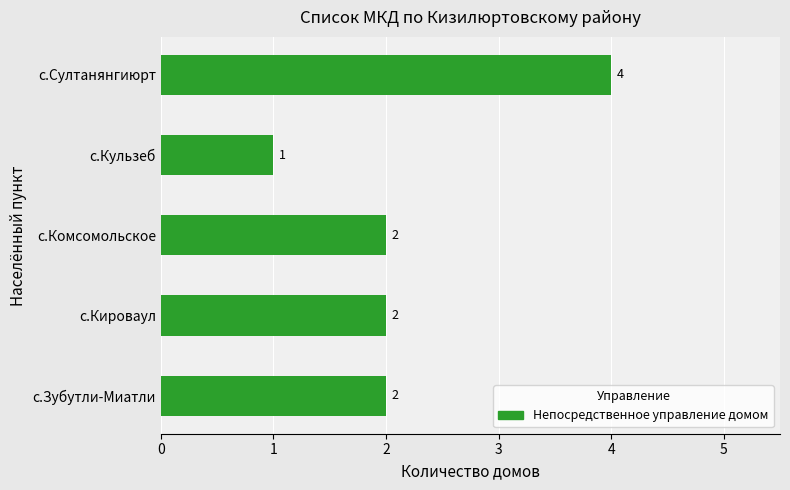

How many distinct data groups are displayed?

1